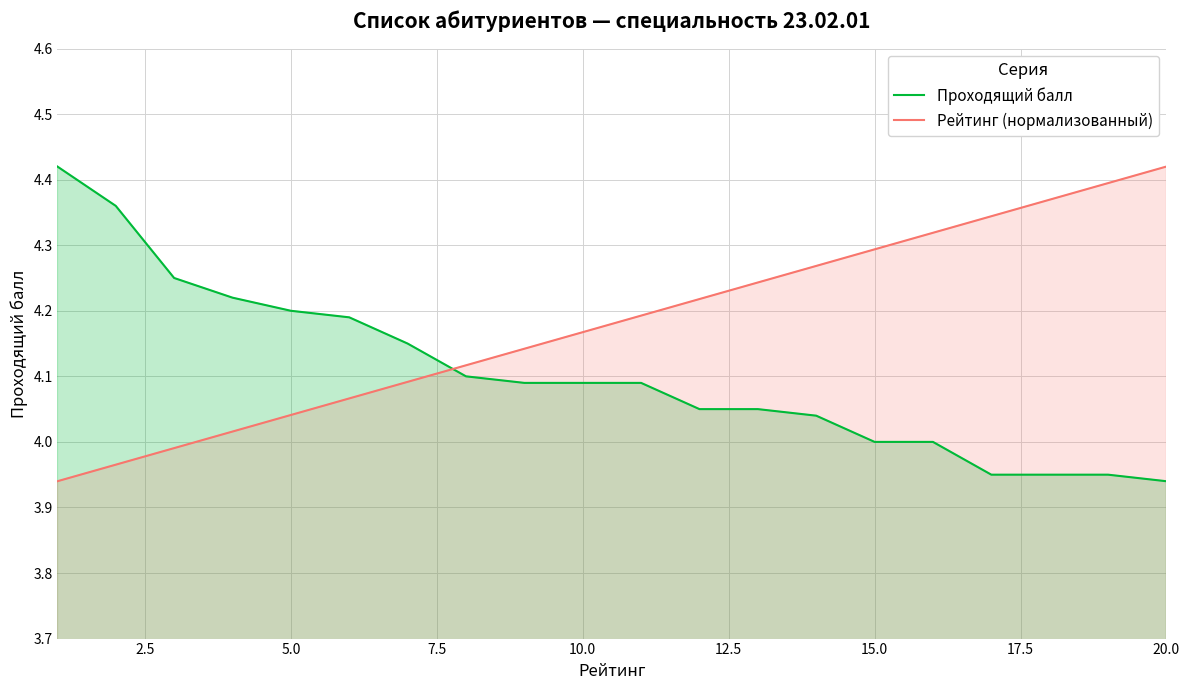

List the series in order of their overall mean, highest first.

Рейтинг (нормализованный), Проходящий балл